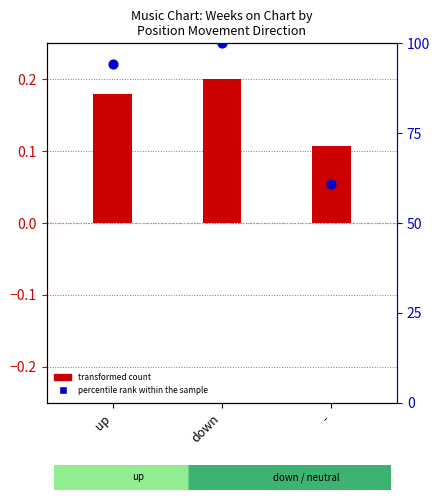

What is the change in value from up to down?

+5.7